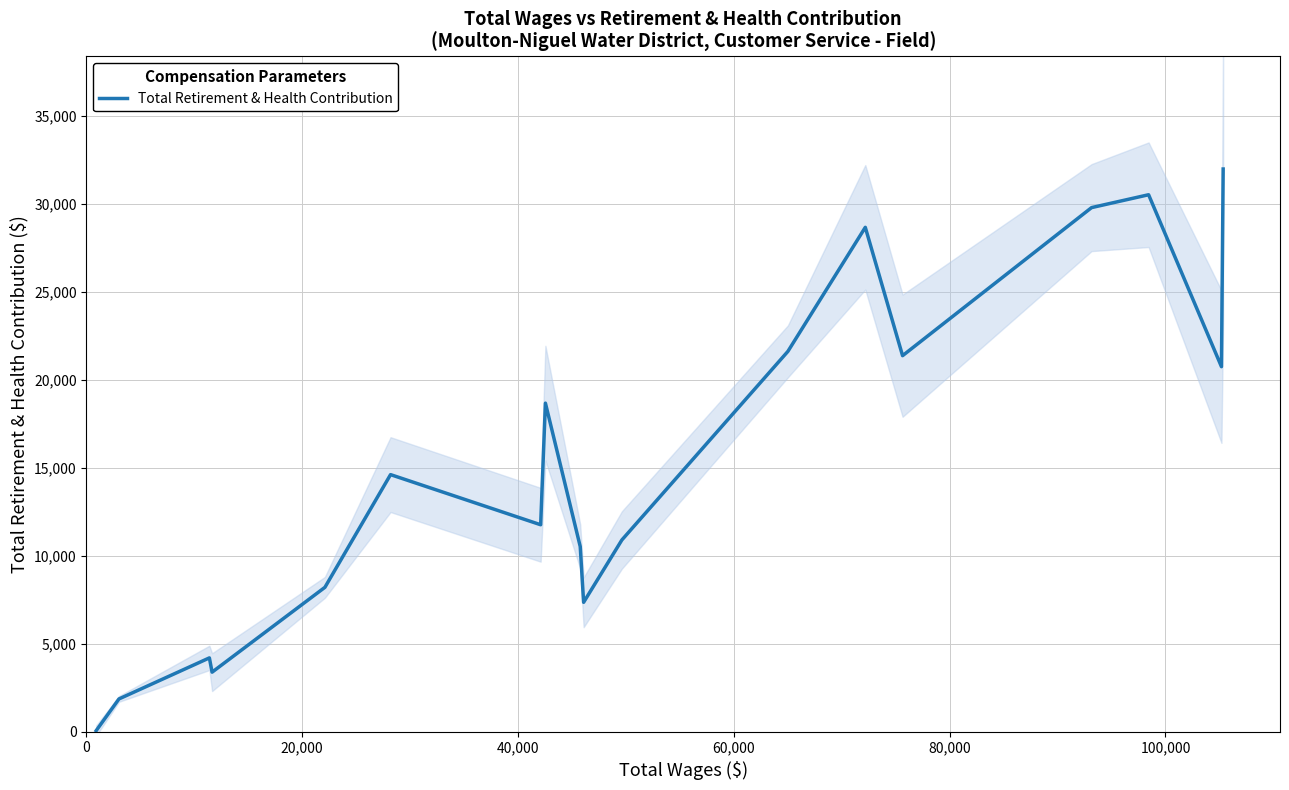

What is the maximum value for Total Retirement & Health Contribution?

31965